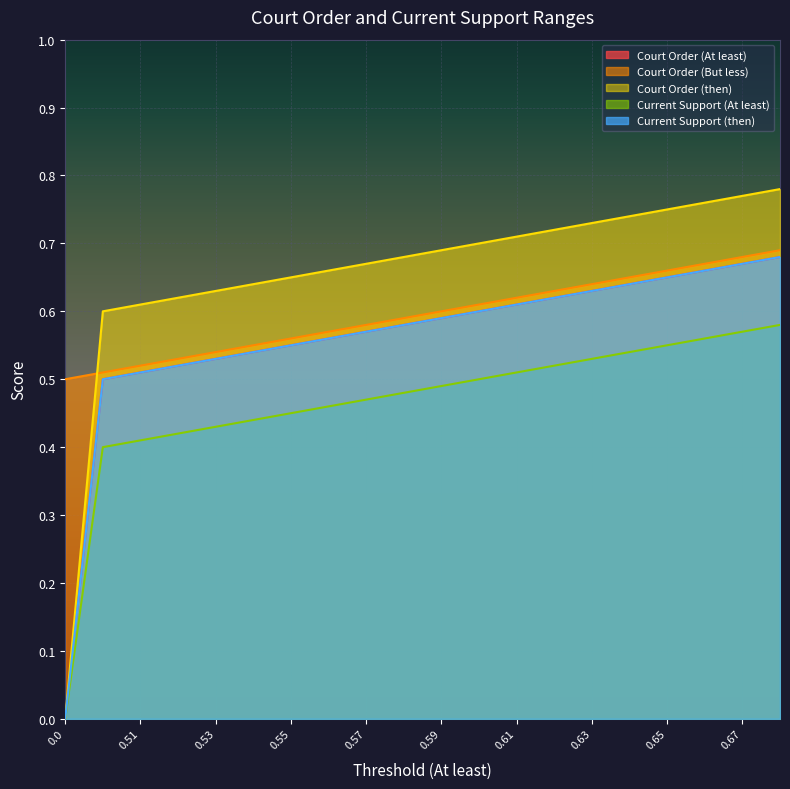

What value does the Current Support (At least) series have at 0.65?

0.6